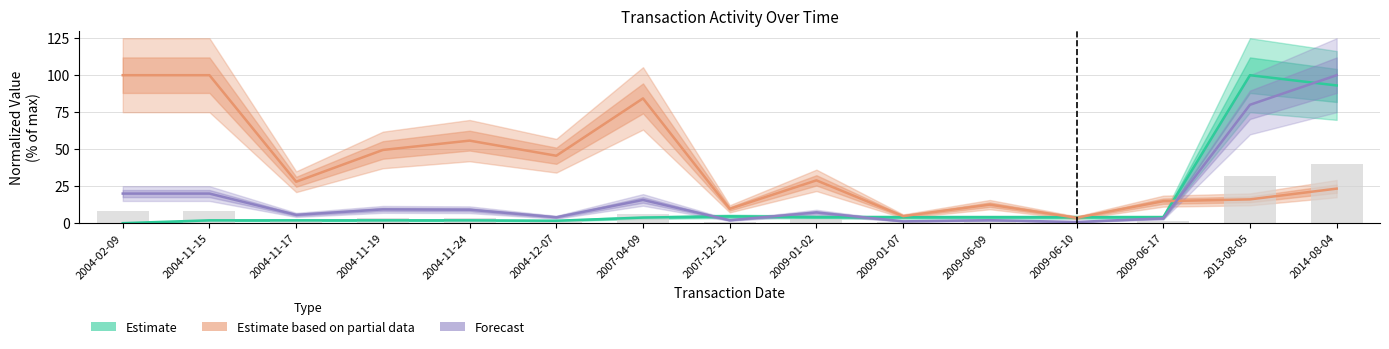

What is the label of the 6th bar from the right?

2009-01-07